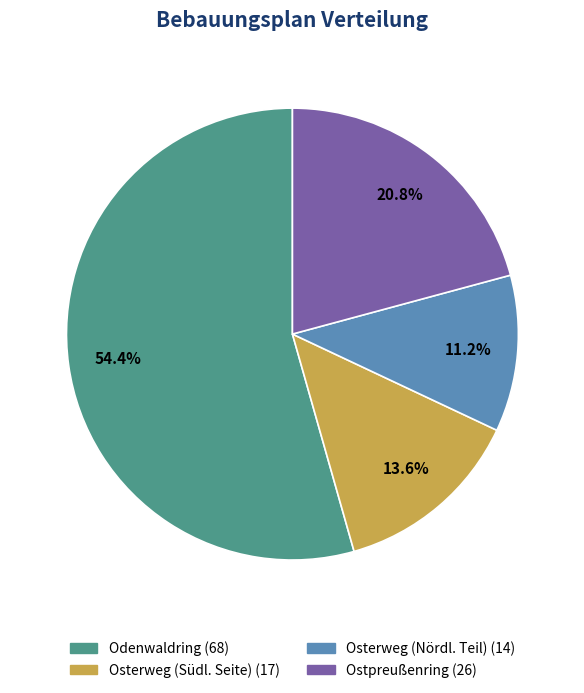

What is the smallest slice in the pie chart?

Osterweg (Nördl. Teil)